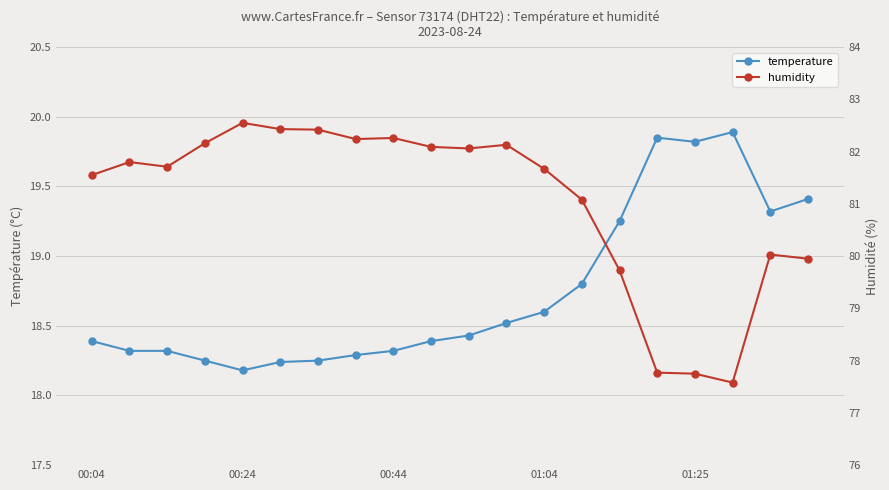

How many data points does each series have?

20